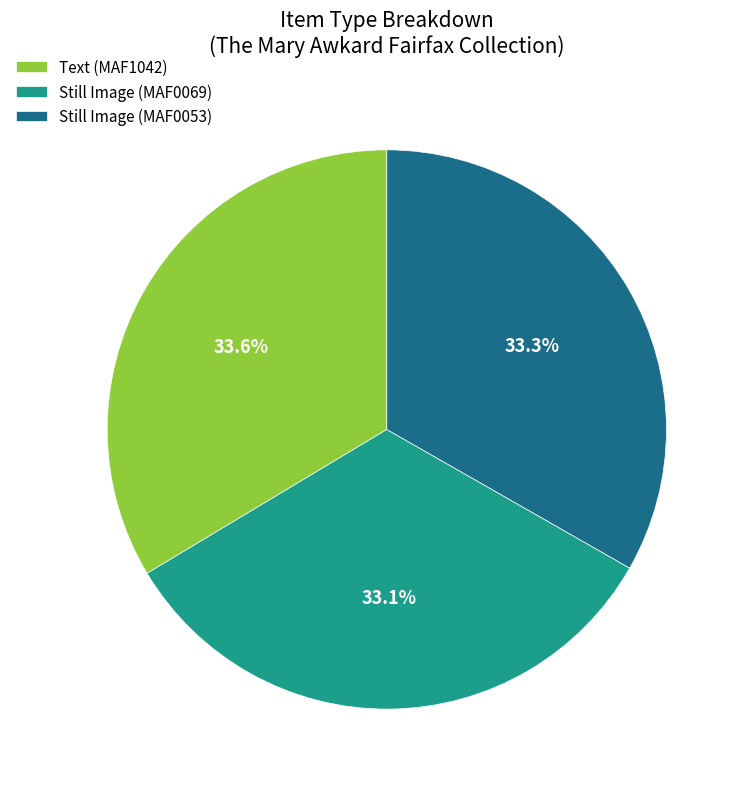

How much of the chart is everything except Still Image (MAF0053)?

66.7%